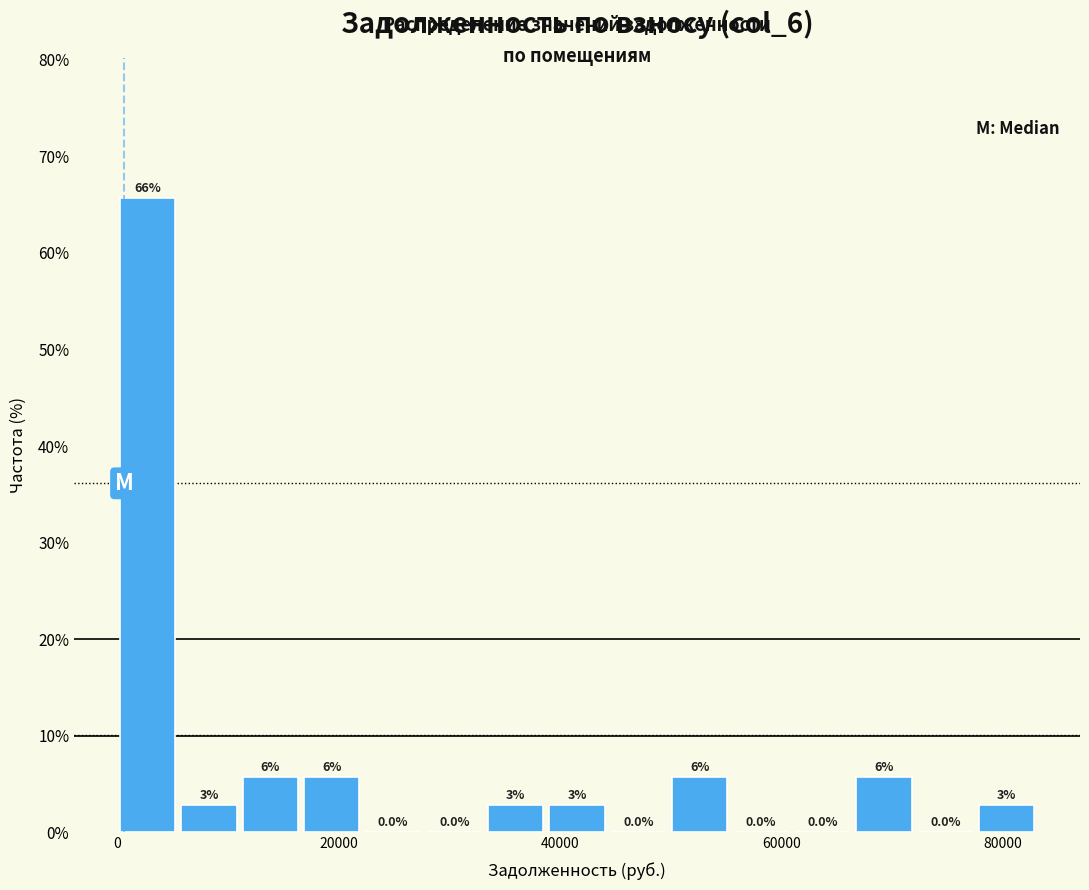

Read against the x-axis, roughly where is the centre of the tallest bar?

2000